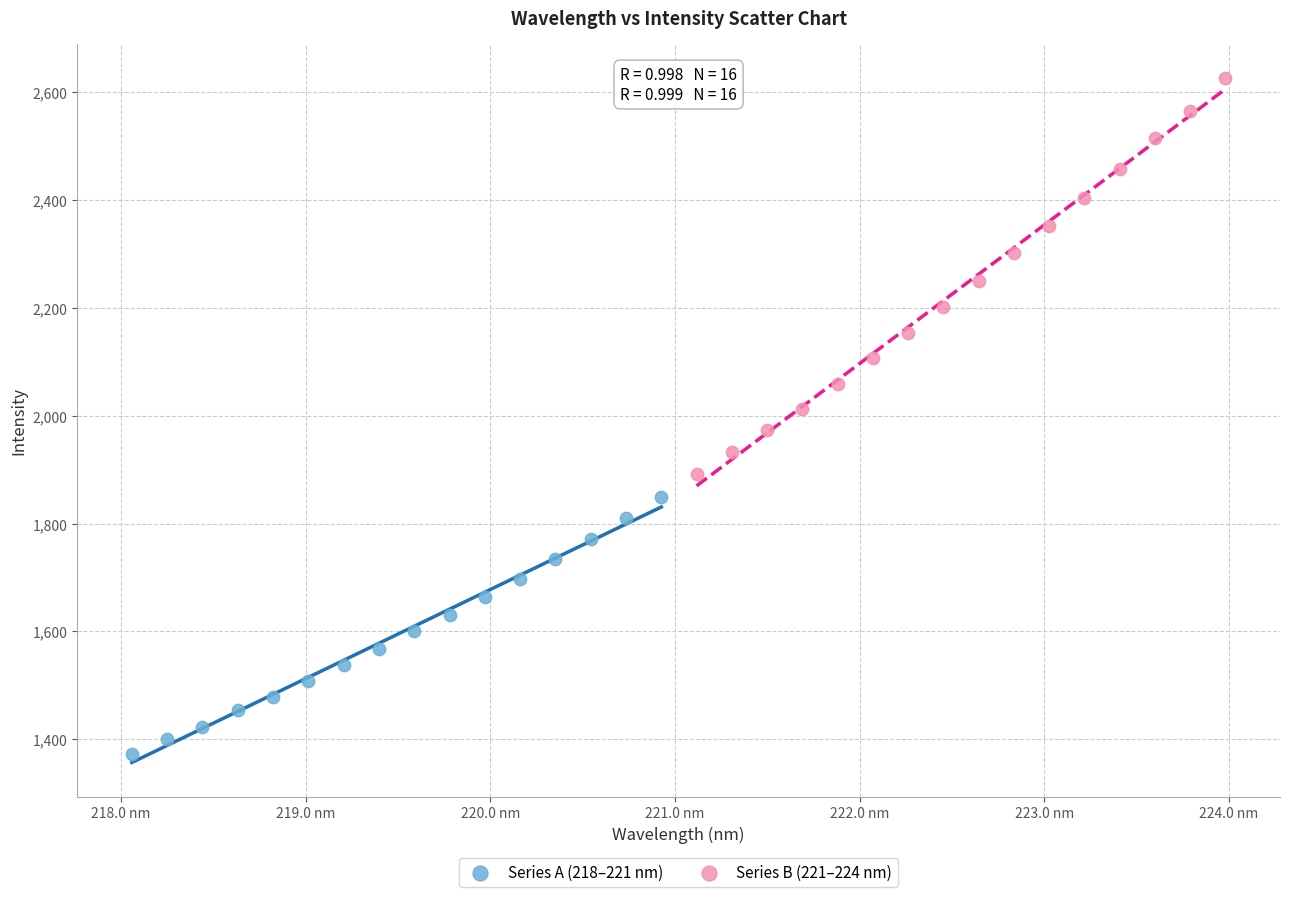

Which series reaches the minimum Y coordinate?

Series A (218–221 nm)